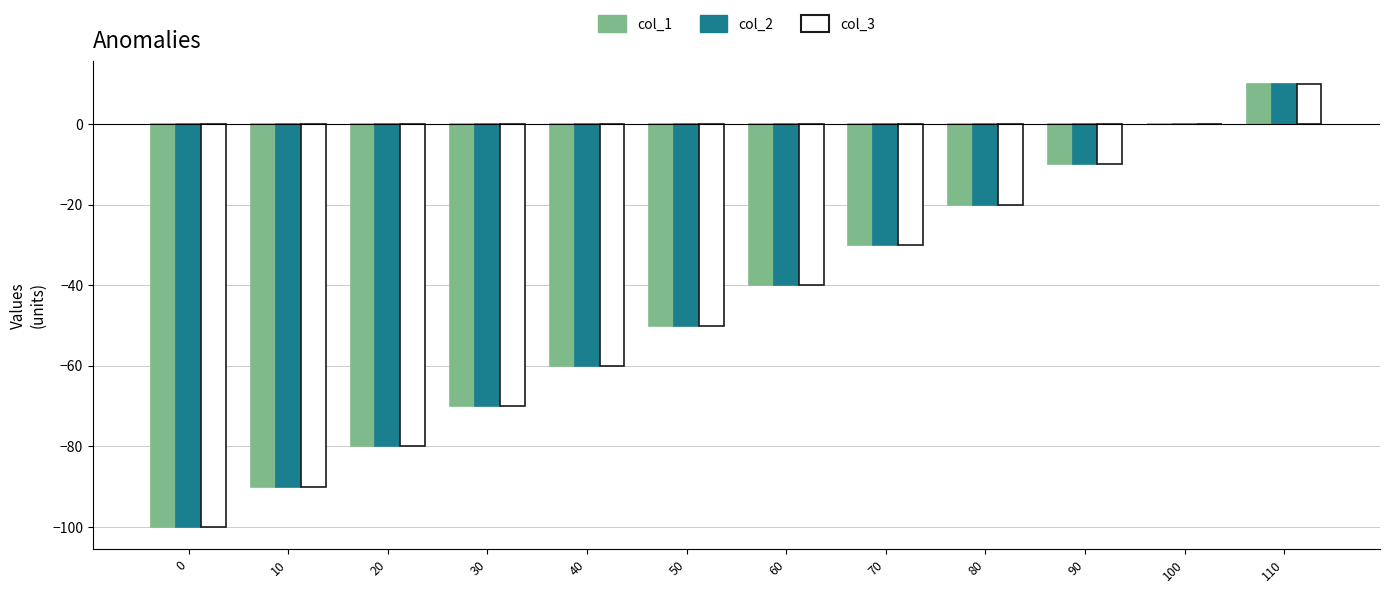

What is the sum of all col_1 values?

-540